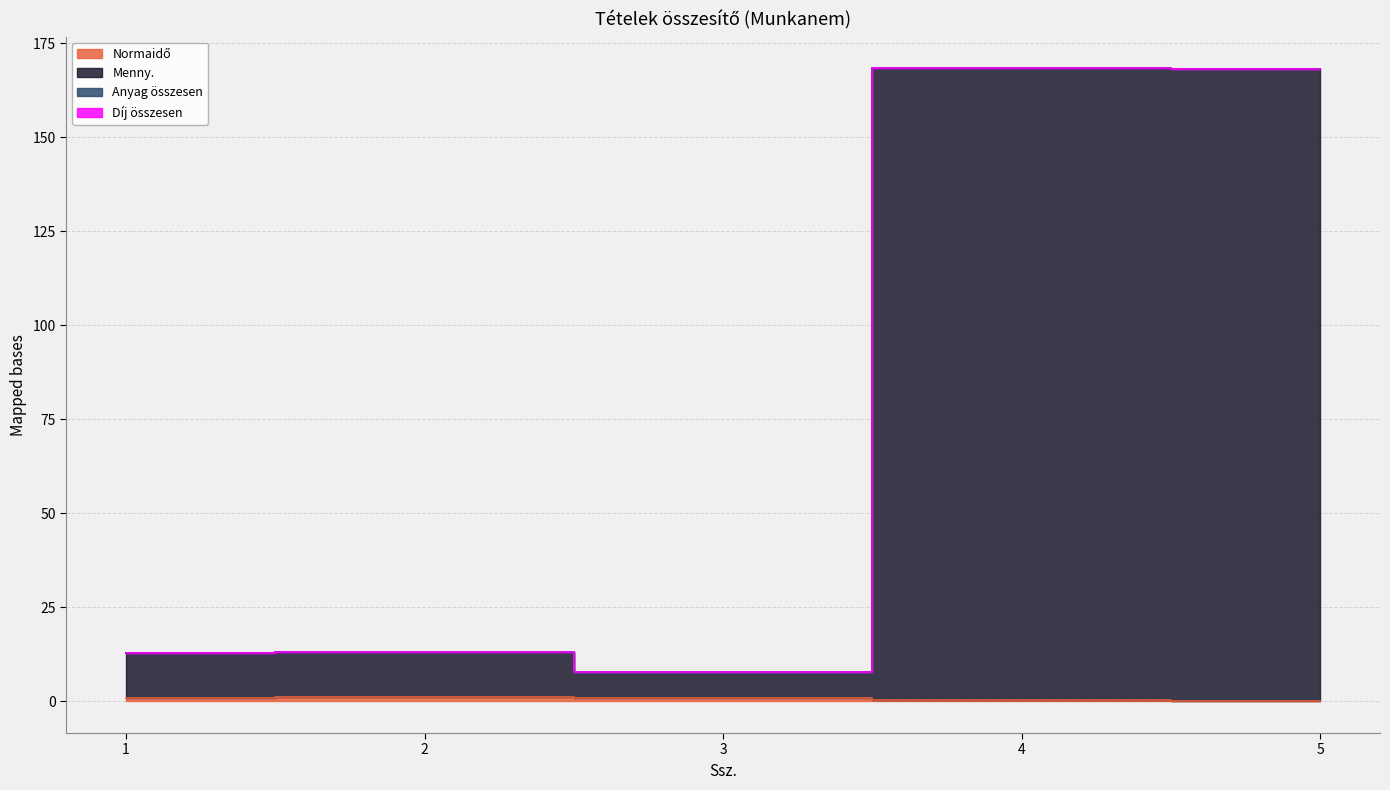

The Normaidő series shows 0.1 at 5. True or false?

False